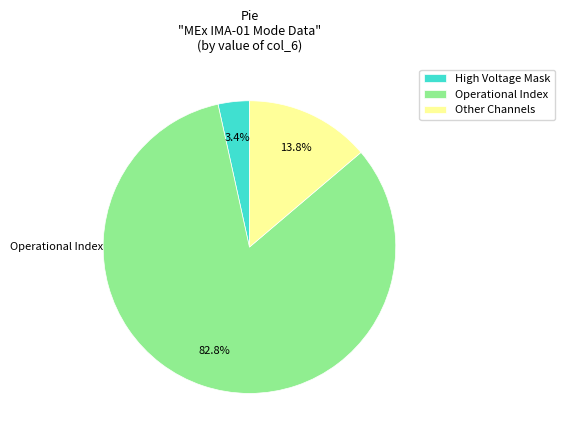

Count the number of slices in the pie.

3